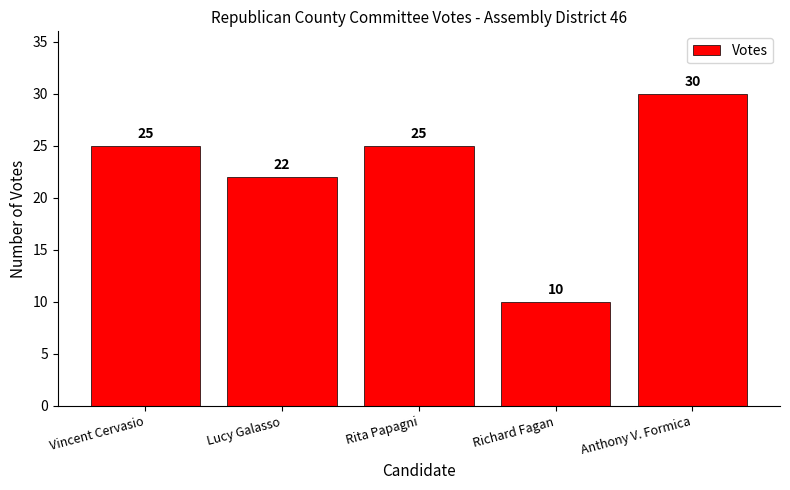

What is the label of the 5th bar from the left?

Anthony V. Formica